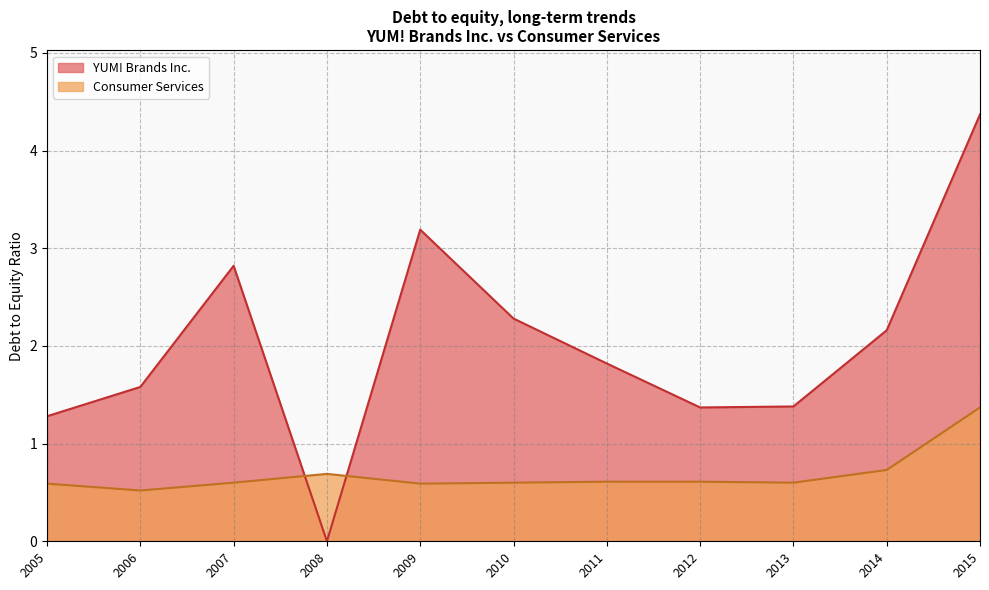

What is the average value of the Consumer Services series?

0.7